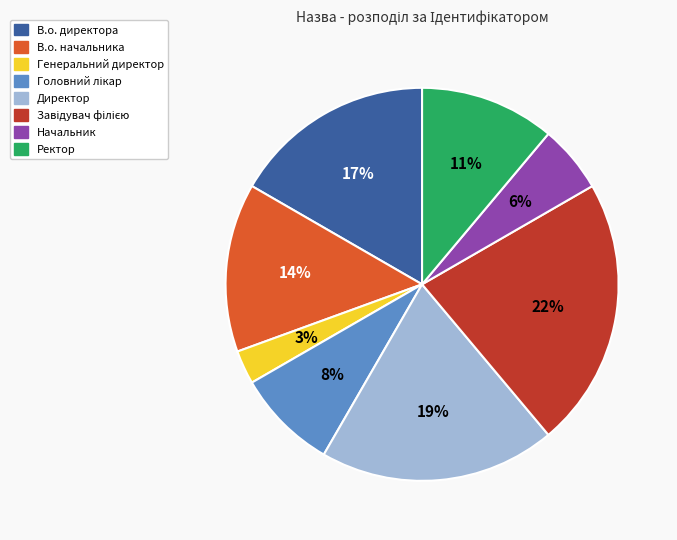

How many segments does this pie chart have?

8